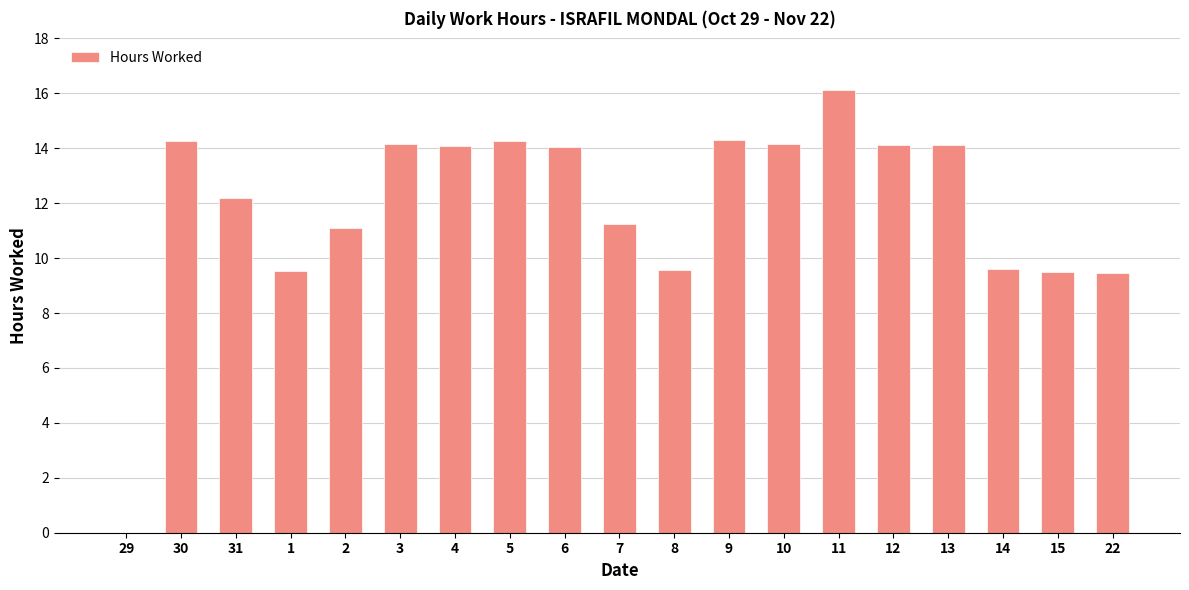

Is it true that the value at 1 is 2.8?

False